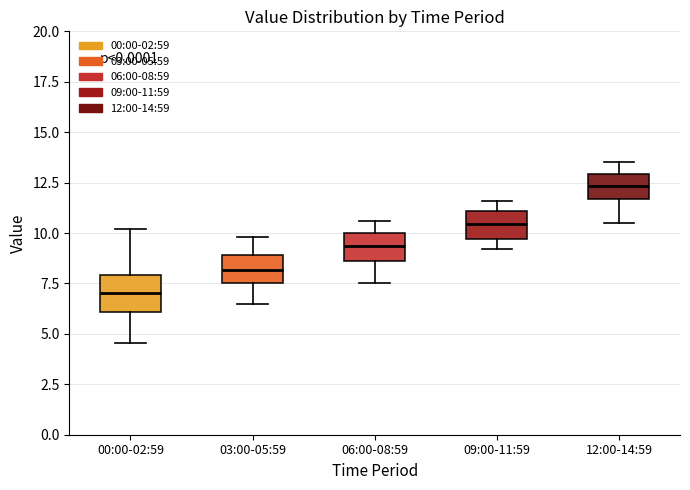

Where is the lower edge of the box for 06:00-08:59 on the y-axis? The values are not printed on the chart, so give them approximately, as read against the axis.

8.5